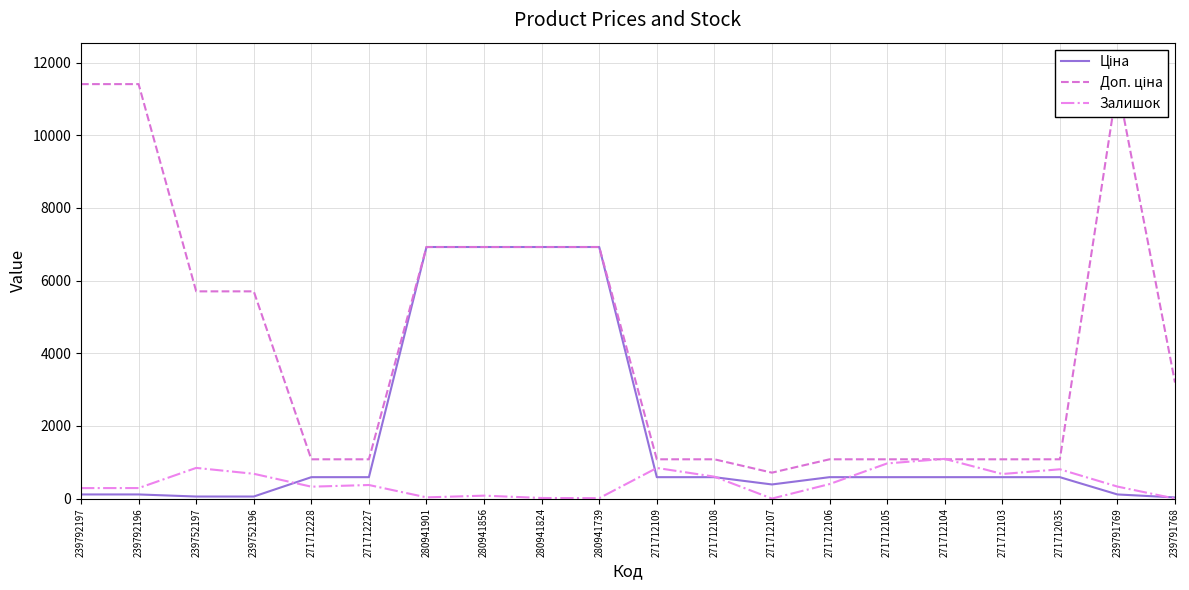

How many data points in Доп. ціна are above 3195?

9